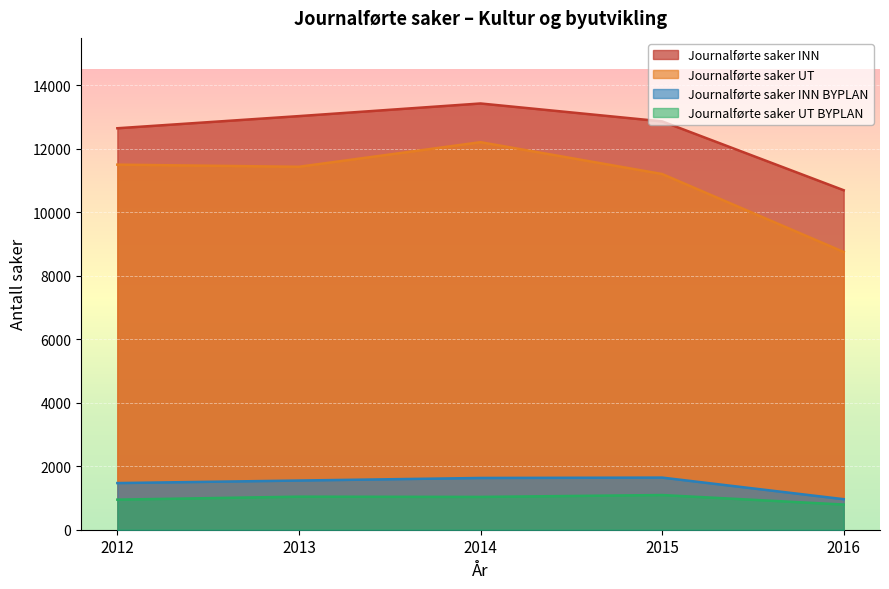

Where is Journalførte saker INN nearest to the value 12066?

2012